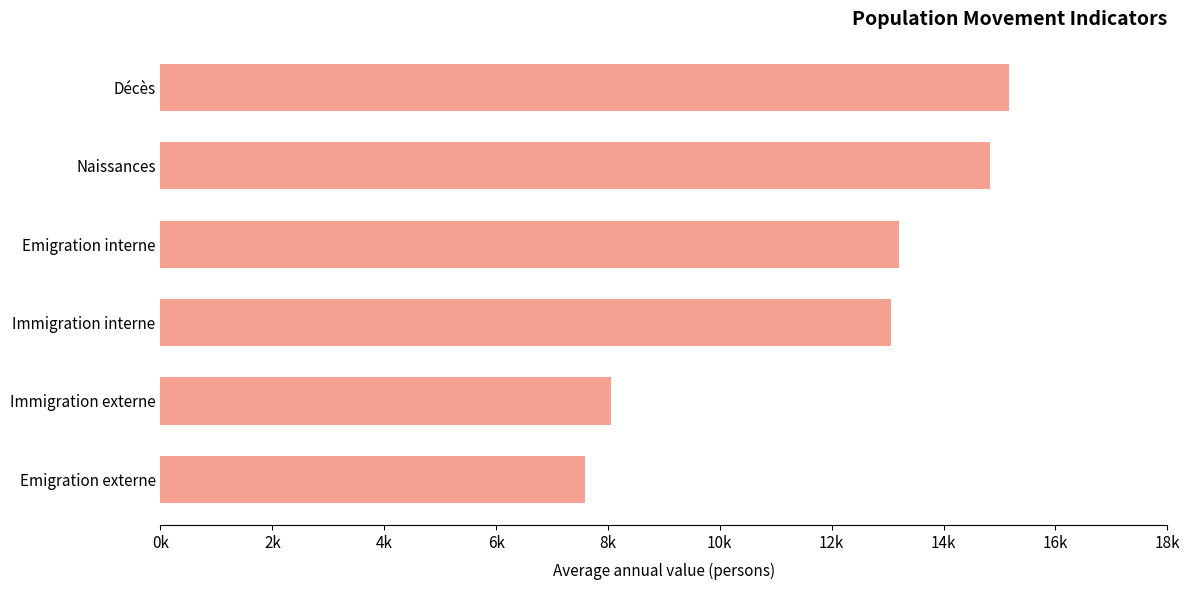

Does the chart contain any negative values?

No